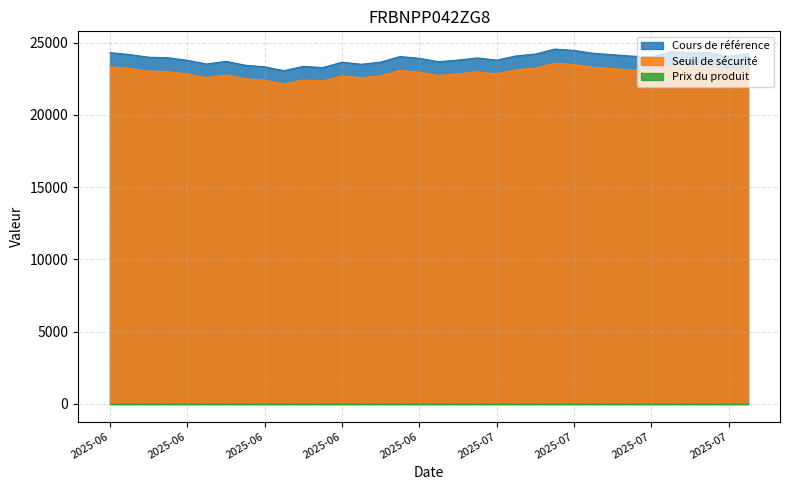

What is the value of the Seuil de sécurité point at the 20th from the left?

22703.3